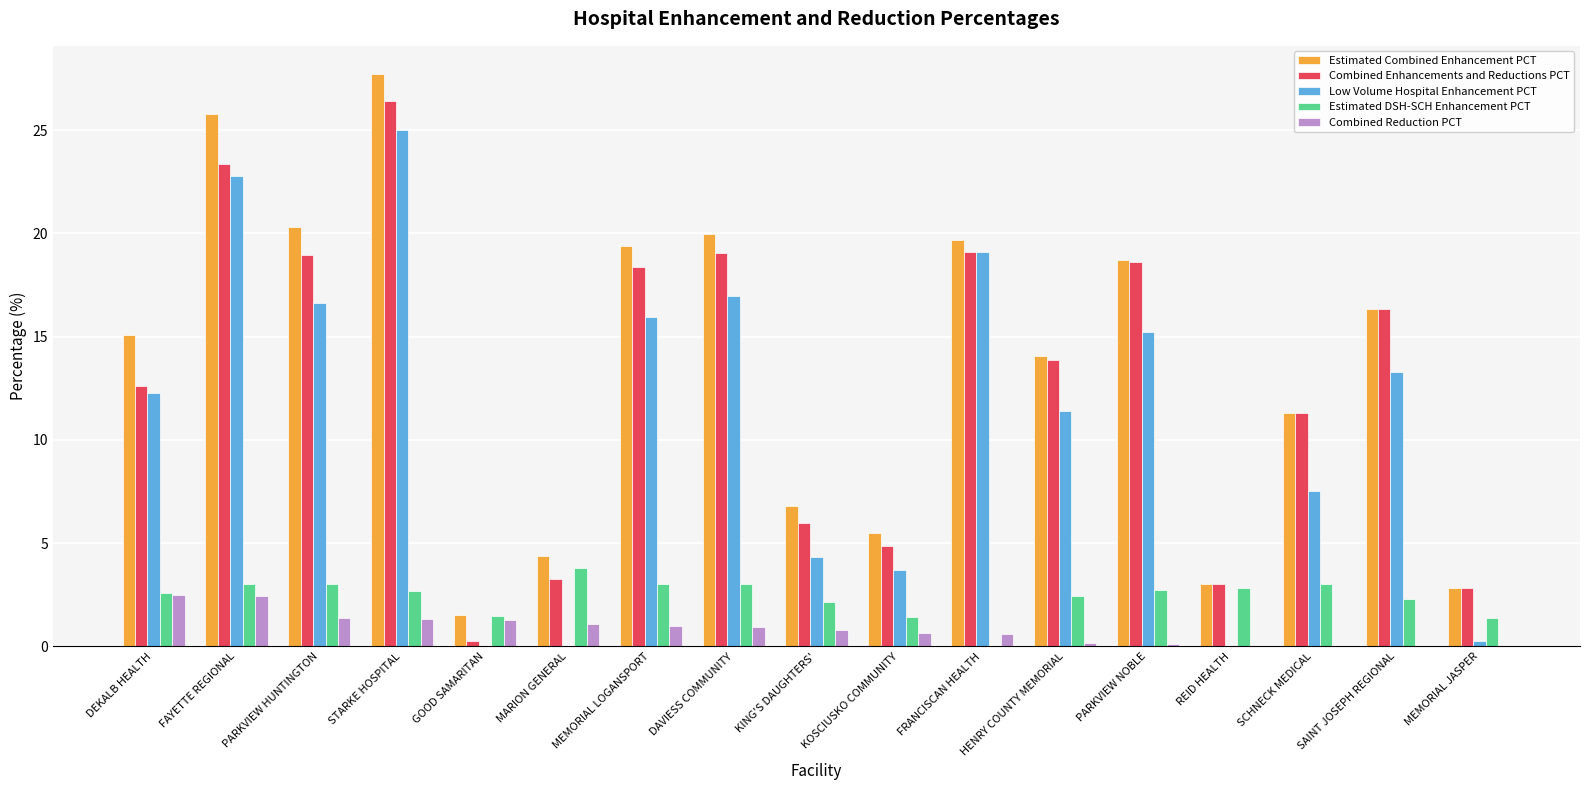

What is the average value of the Combined Enhancements and Reductions PCT series?

12.8